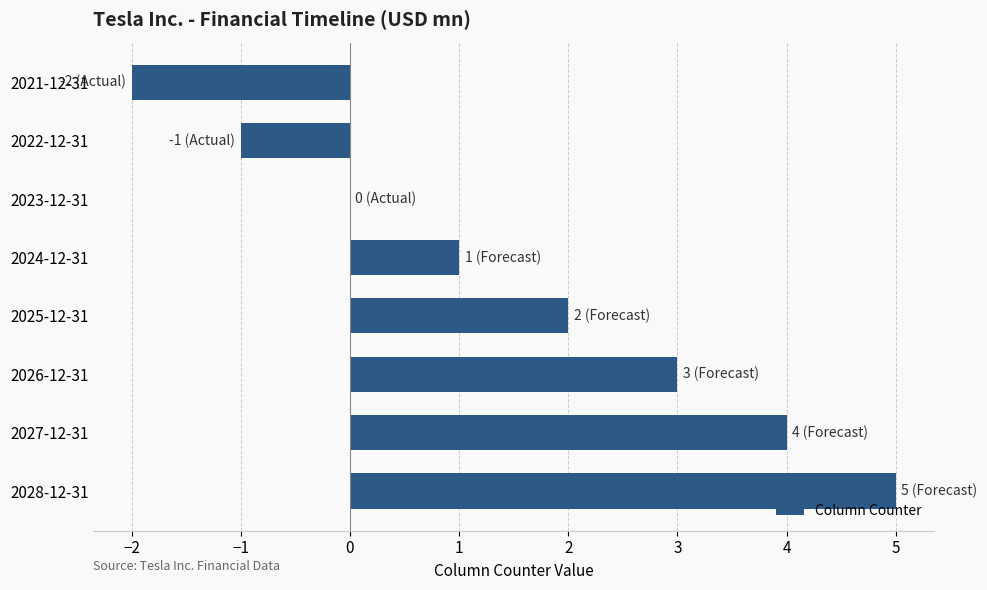

What is the sum of all values?

12